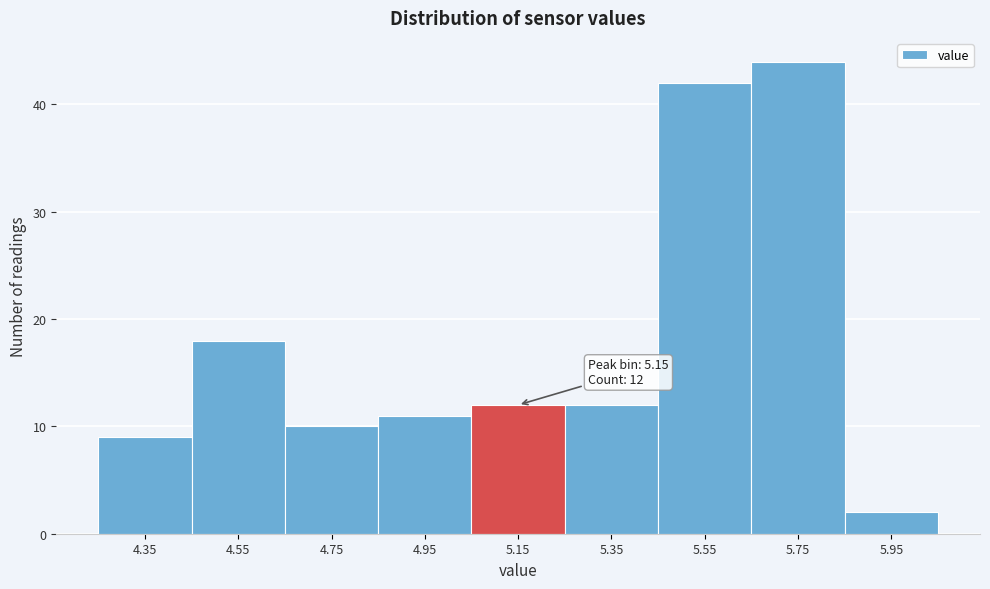

Reading right to left, extract all data points from this chart.

5.95=2	5.75=44	5.55=42	5.35=12	5.15=12	4.95=11	4.75=10	4.55=18	4.35=9